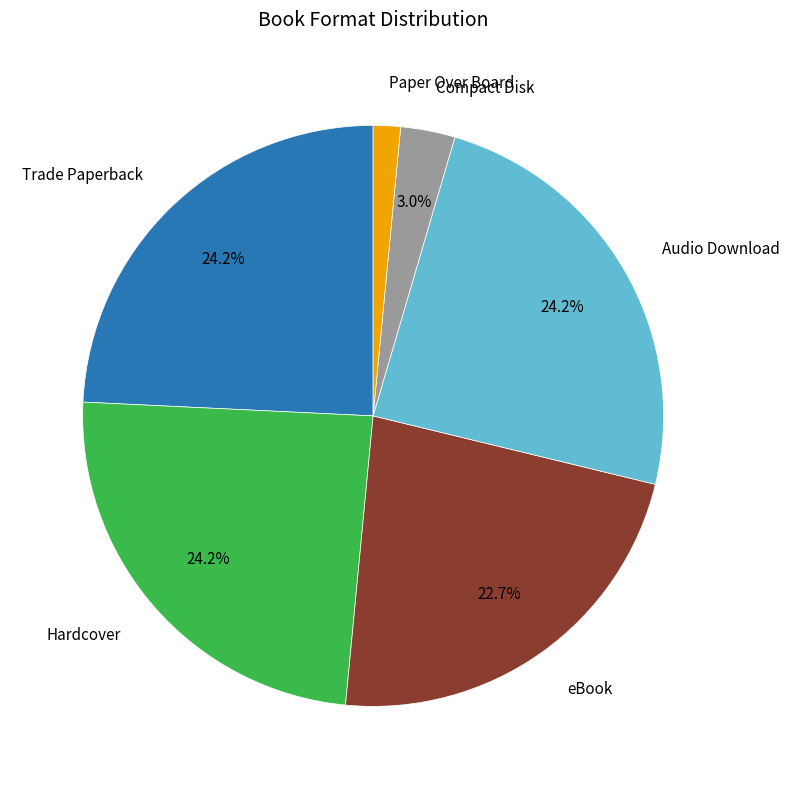

How many slices are in this pie chart?

6